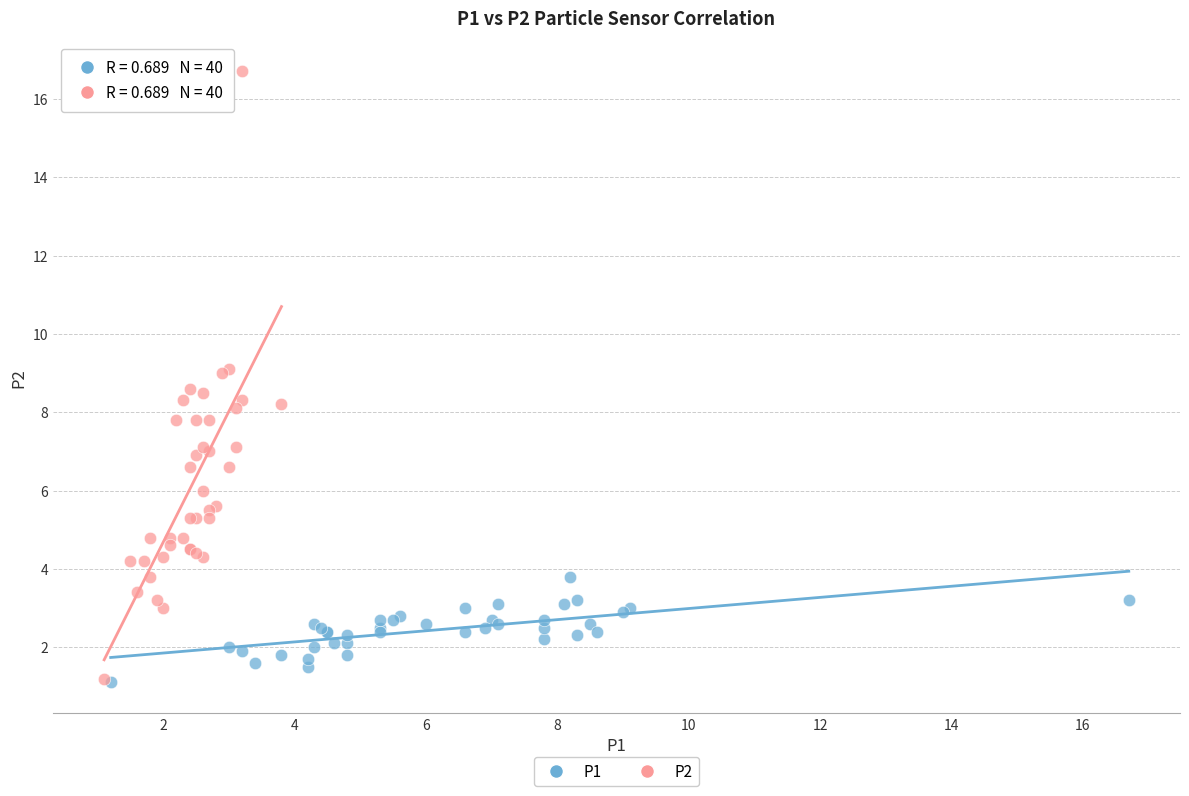

Which series reaches the maximum Y coordinate?

P2